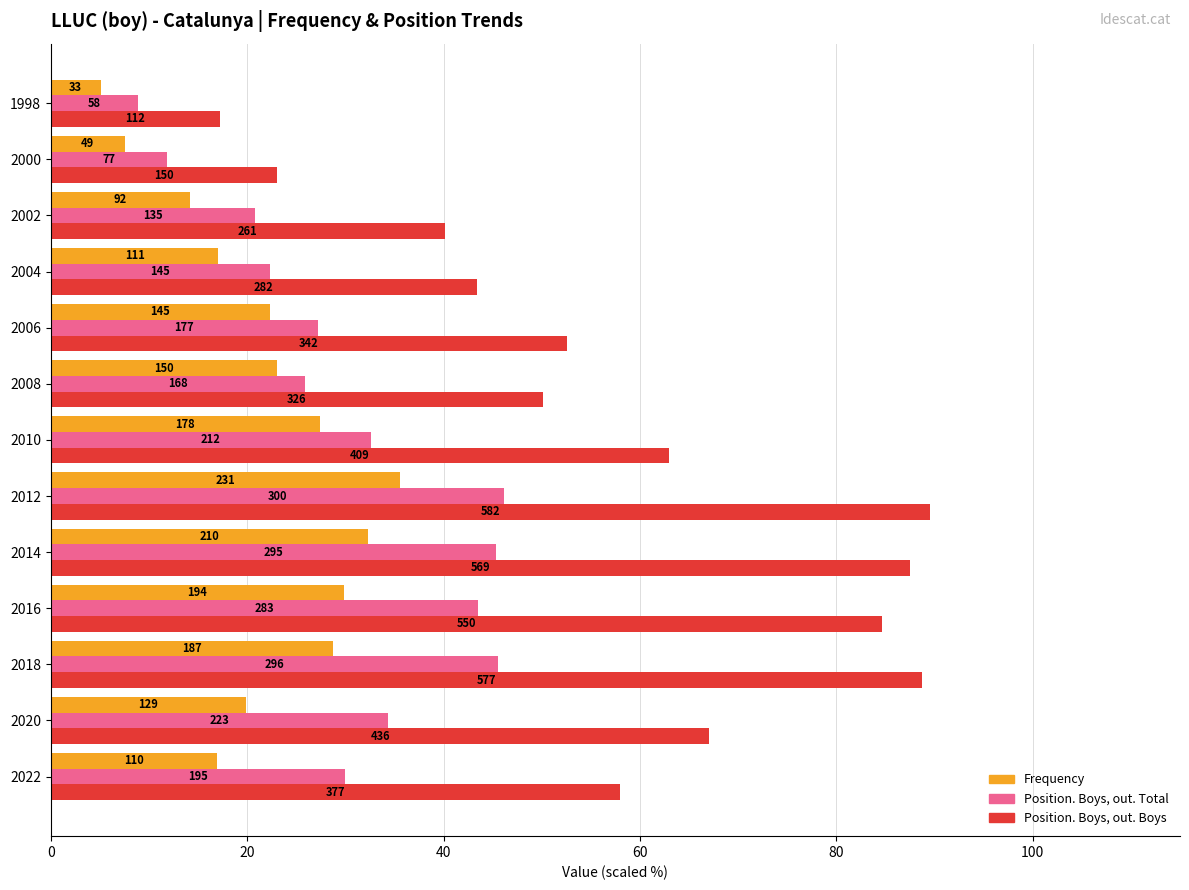

What are all the series names shown in the legend?

Frequency, Position. Boys, out. Total, Position. Boys, out. Boys